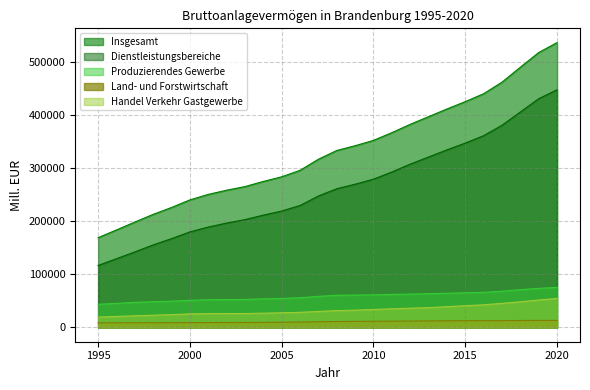

Which series changed the most between 2002 and 2011?

Insgesamt